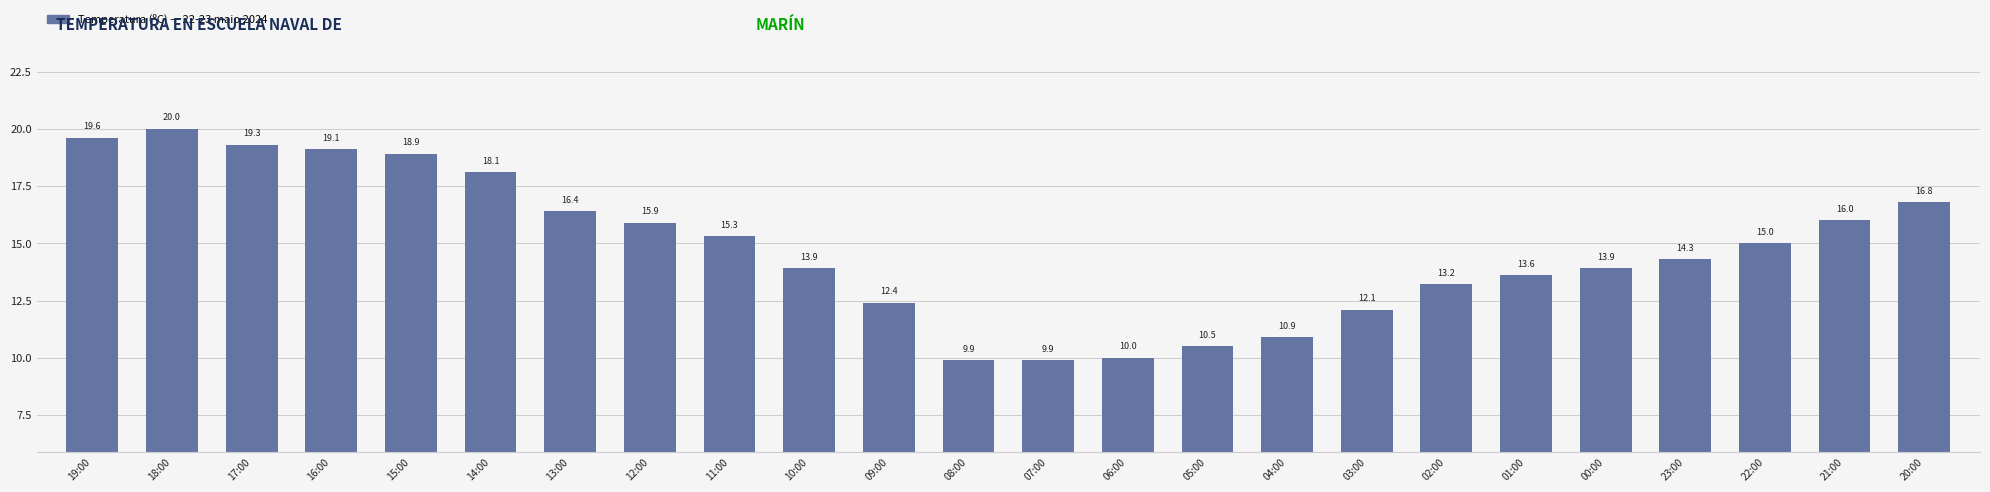

What is the maximum value shown in the chart?

20.0